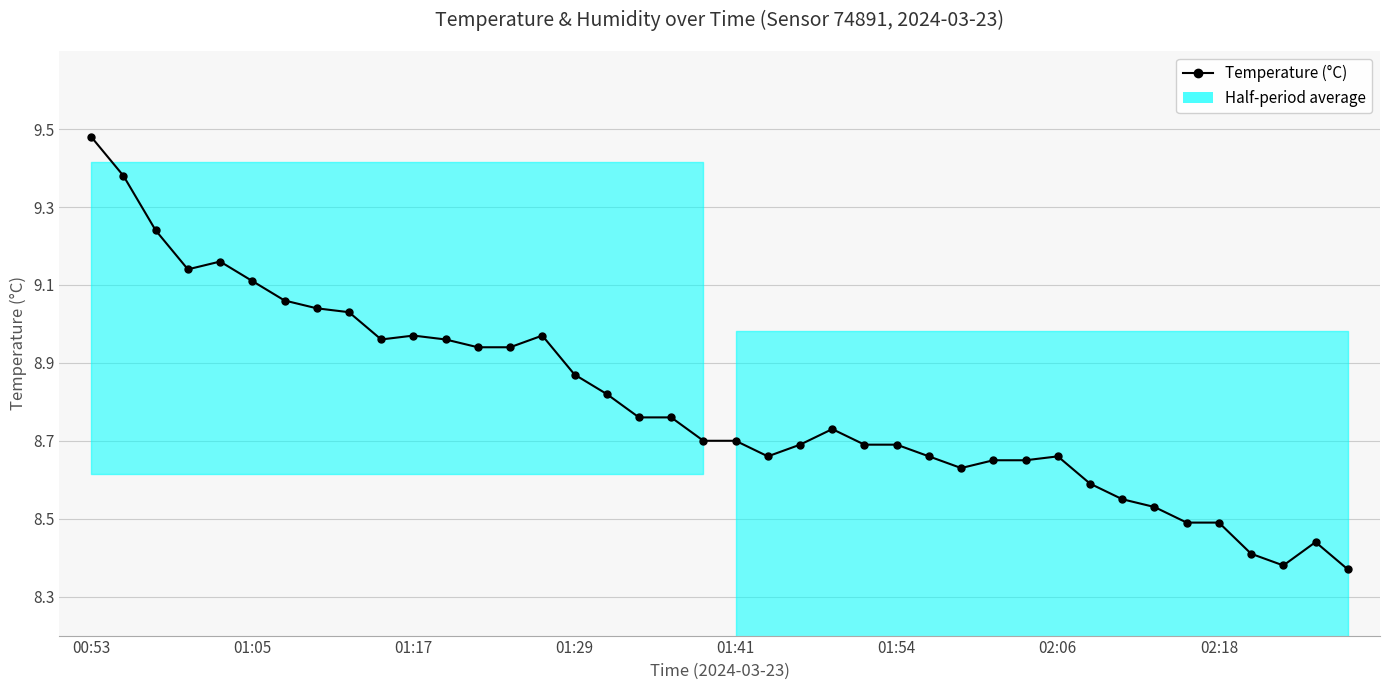

How many lines are shown in the chart?

1